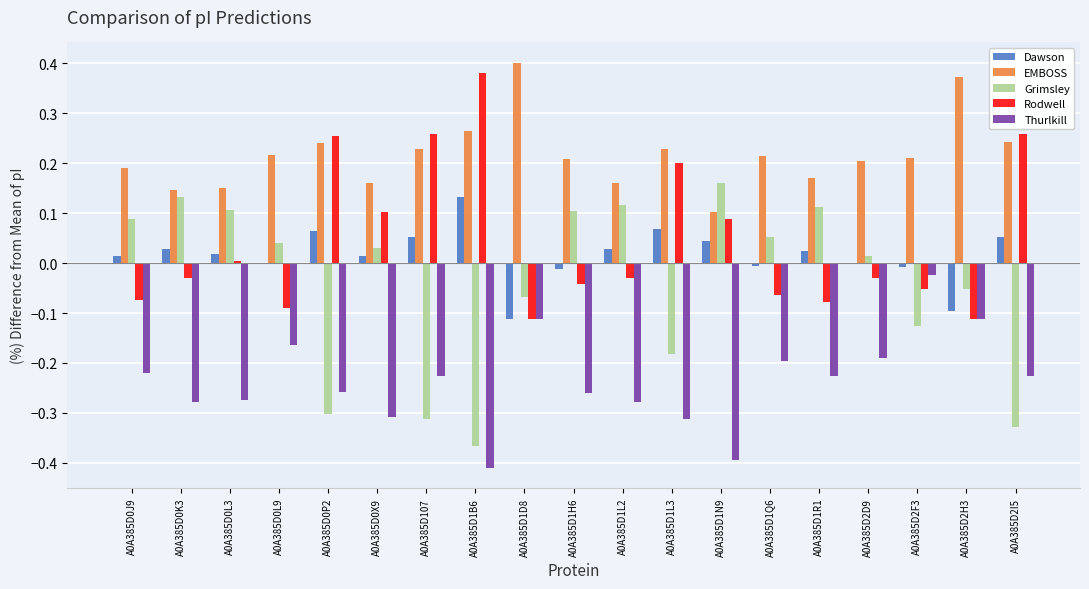

Which series has the largest total across all categories?

EMBOSS